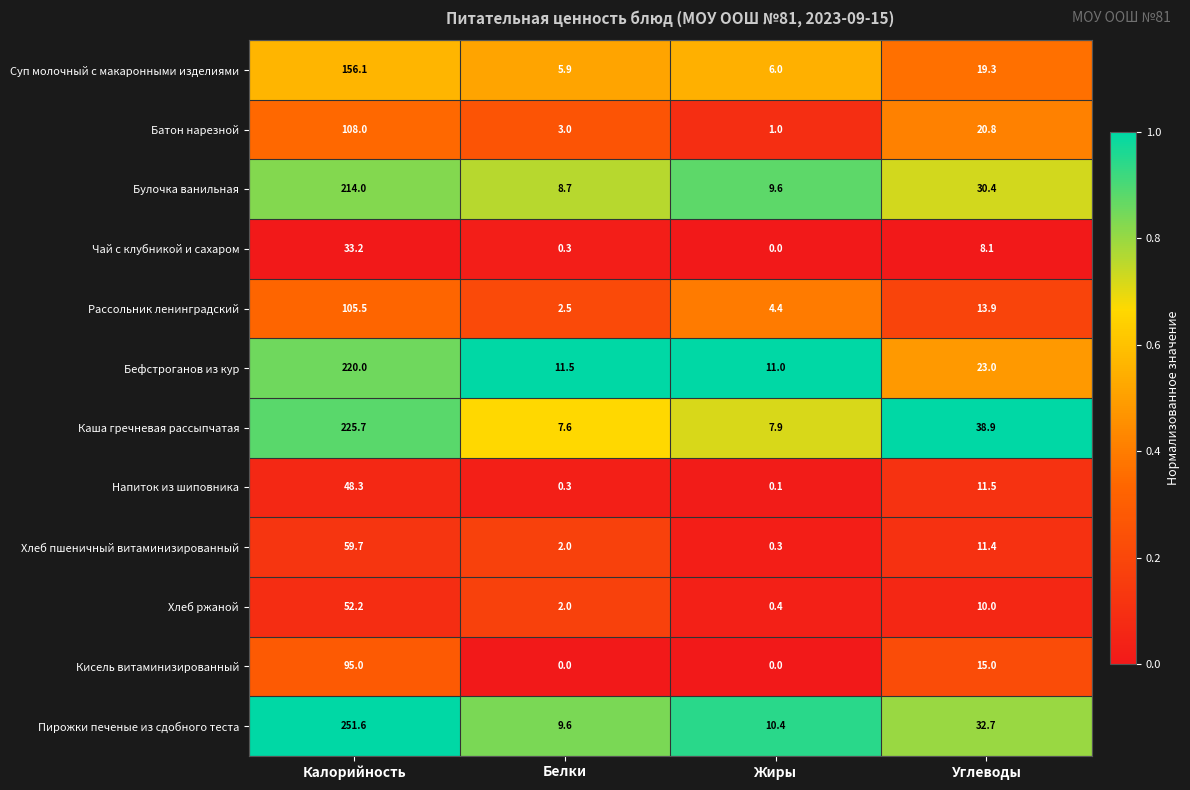

What is the greatest value displayed?

251.6